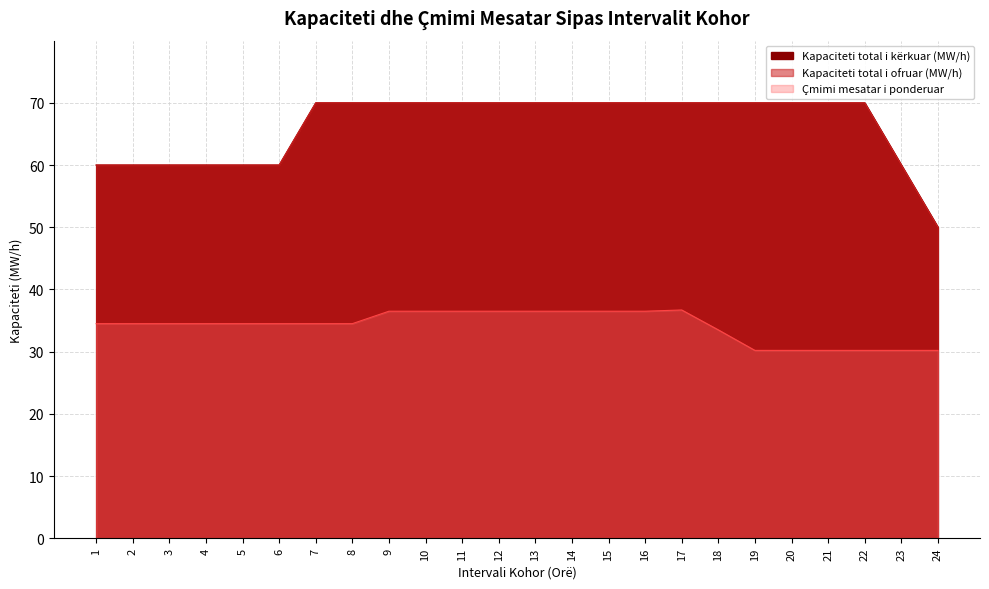

What is the approximate value of Kapaciteti total i ofruar (MW/h) at 17?

70.0